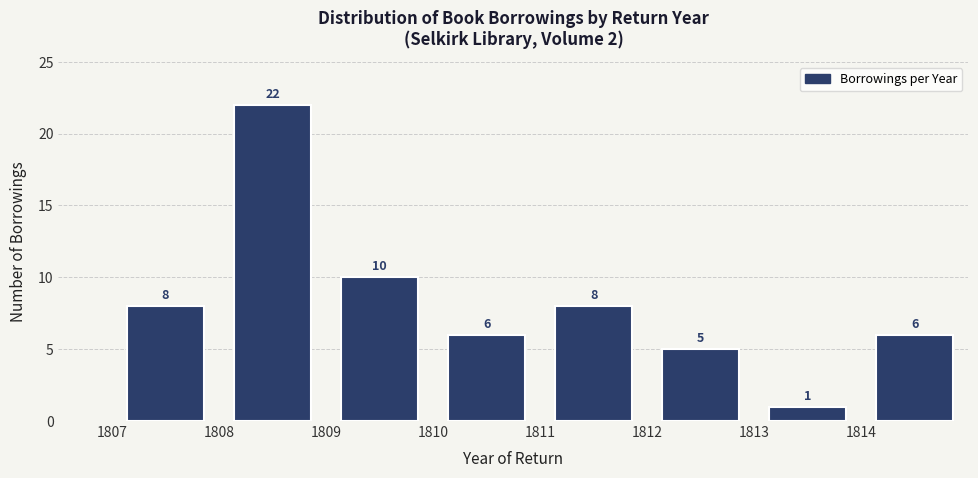

Reading left to right, transcribe this chart: for each bar, give the range it covers on the x-axis and its height.

1807 to 1808: 8
1808 to 1809: 22
1809 to 1810: 10
1810 to 1811: 6
1811 to 1812: 8
1812 to 1813: 5
1813 to 1814: 1
1814 to 1815: 6